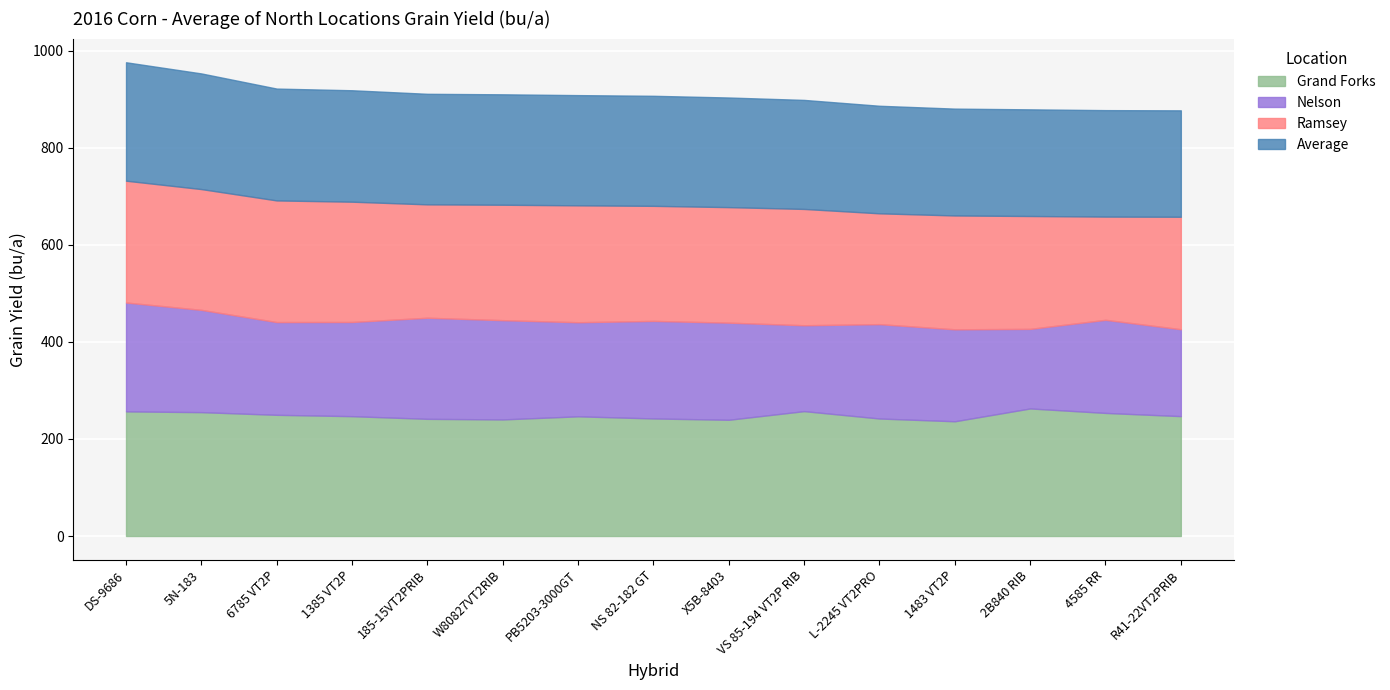

At 4585 RR, list the series in order from smallest to largest.

Nelson, Ramsey, Average, Grand Forks